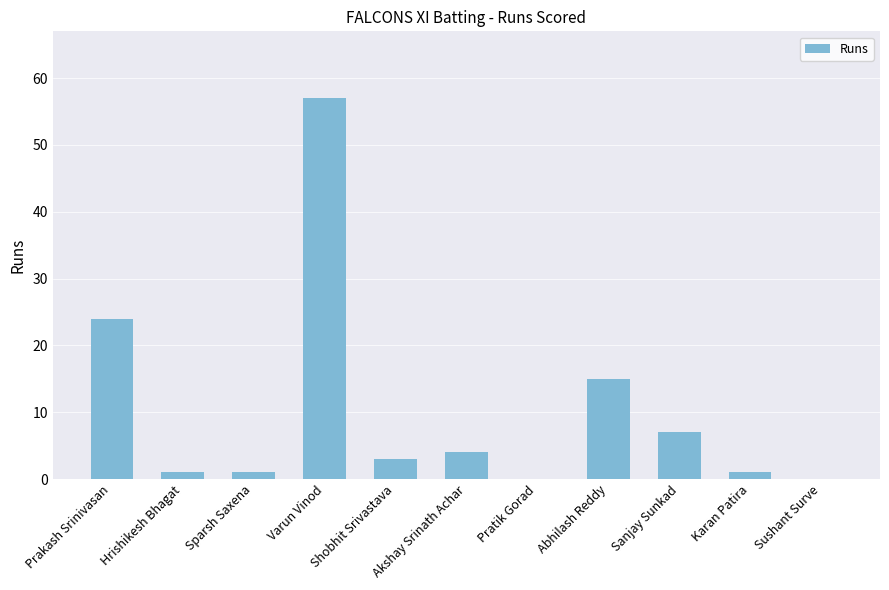

At which label is the value closest to 28?

Prakash Srinivasan